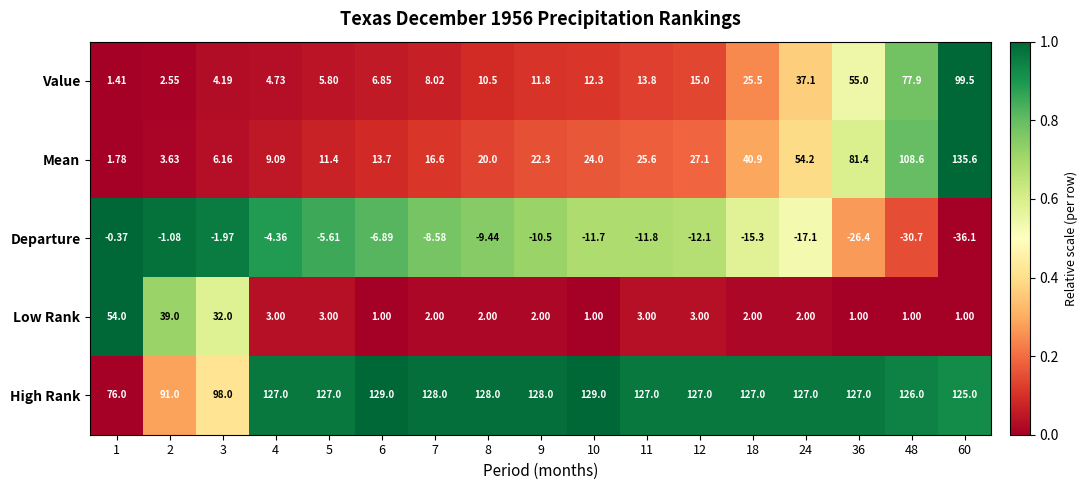

Is the value of Value at 11 greater than the value of Low Rank at 3?

No